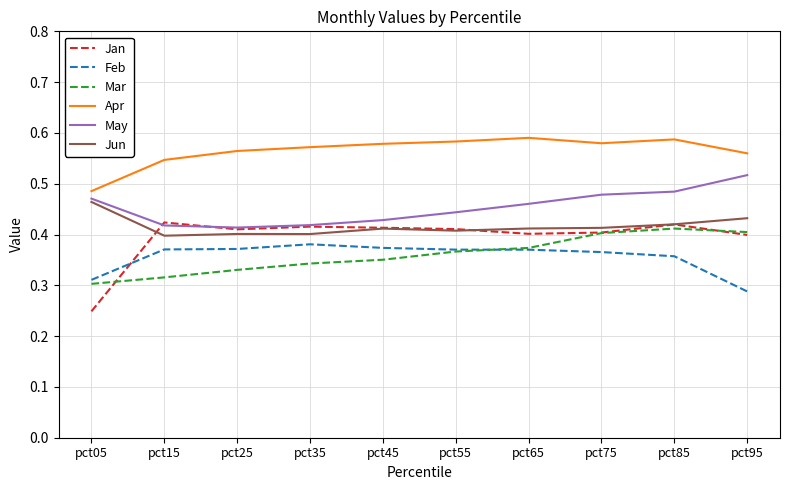

What is the total value across all series at pct95?

2.6